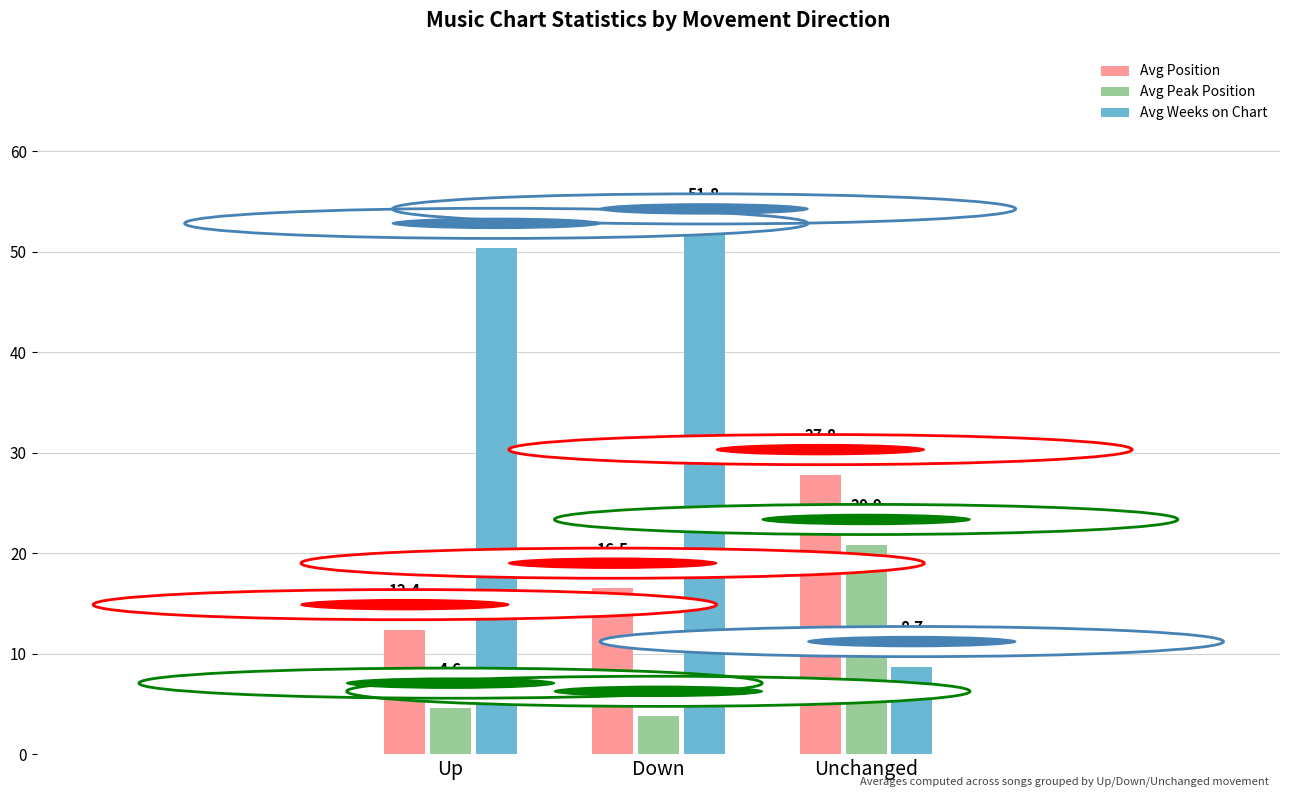

Reading left to right, transcribe all the data shown in this chart.

Avg Position: 12.4	16.5	27.8
Avg Peak Position: 4.6	3.8	20.9
Avg Weeks on Chart: 50.3	51.8	8.7